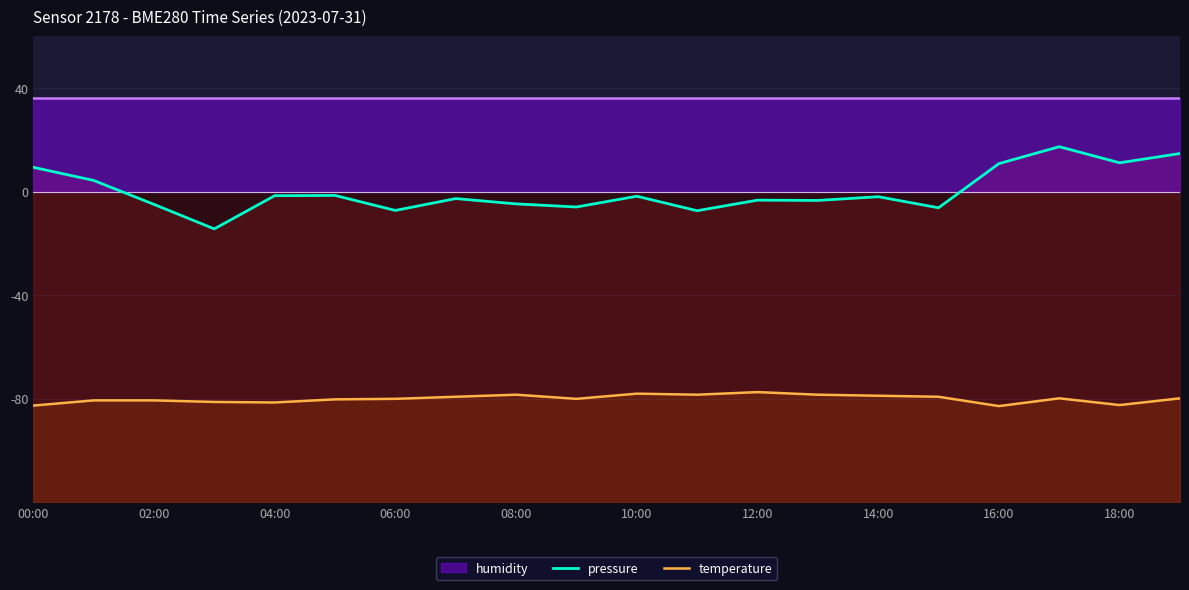

How many positive values does the pressure series have?

6